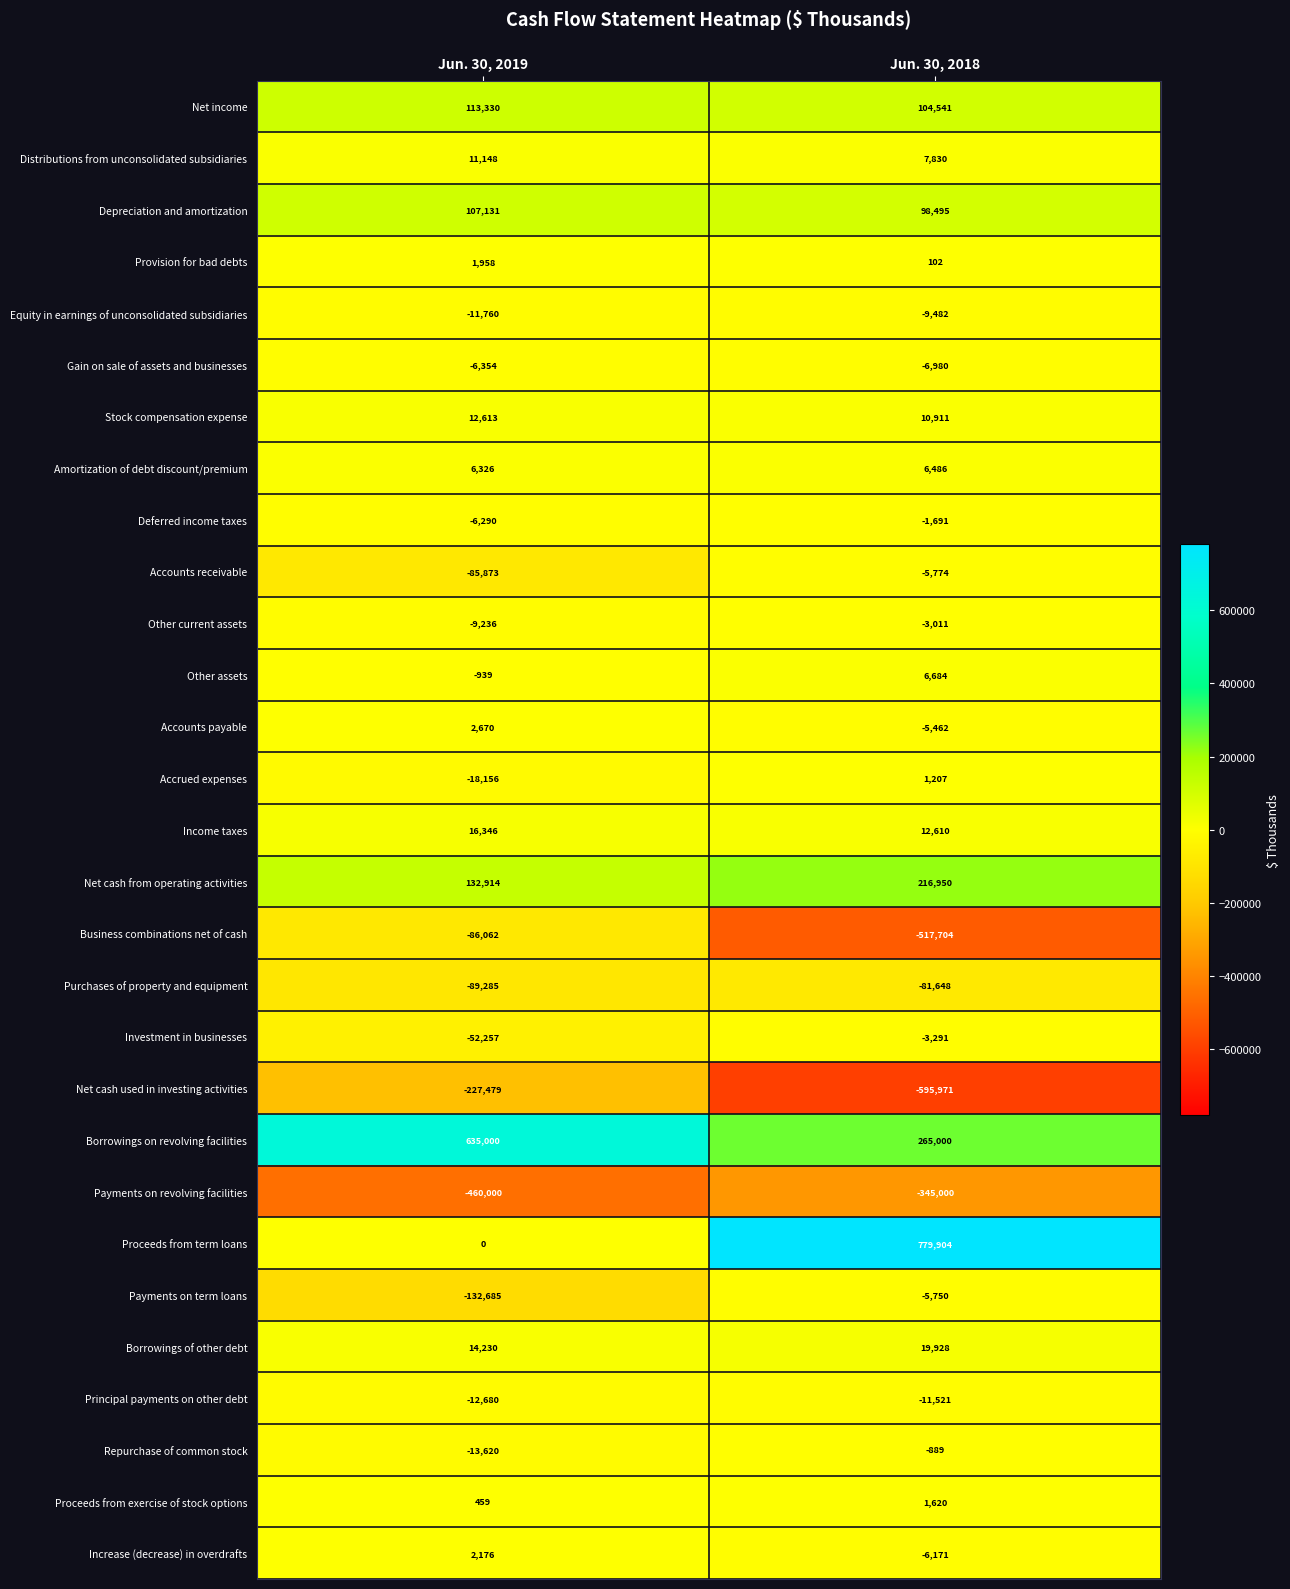

The Borrowings of other debt series shows 7294 at Jun. 30, 2019. True or false?

False